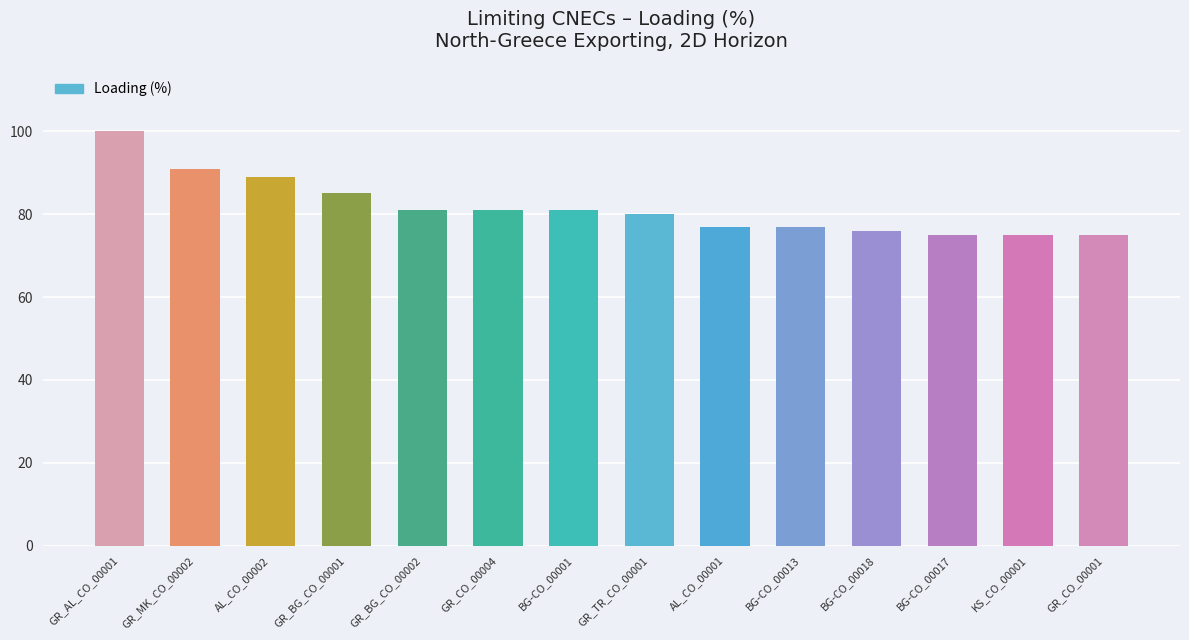

Reading left to right, what are all the values shown in this chart?

GR_AL_CO_00001=100	GR_MK_CO_00002=91	AL_CO_00002=89	GR_BG_CO_00001=85	GR_BG_CO_00002=81	GR_CO_00004=81	BG-CO_00001=81	GR_TR_CO_00001=80	AL_CO_00001=77	BG-CO_00013=77	BG-CO_00018=76	BG-CO_00017=75	KS_CO_00001=75	GR_CO_00001=75